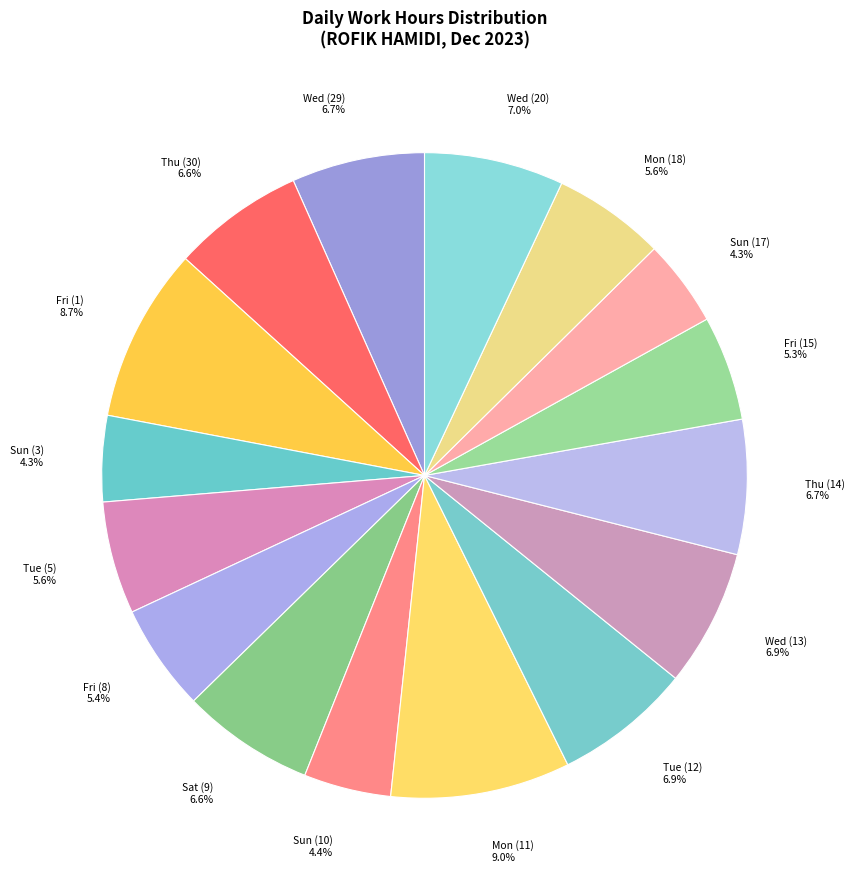

What is the largest slice in the pie chart?

Mon (11)